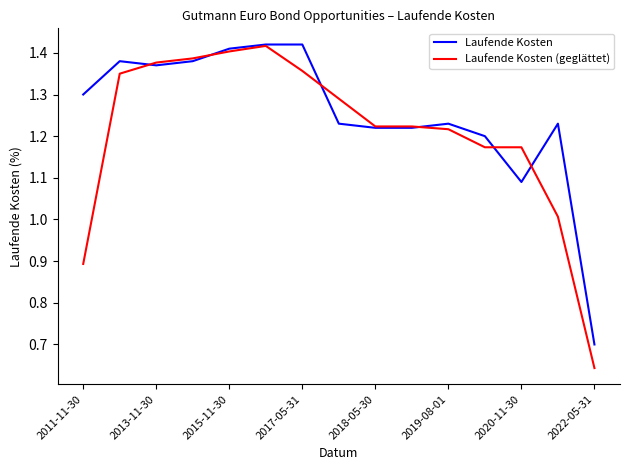

Does the chart display data point markers on the line(s)?

No